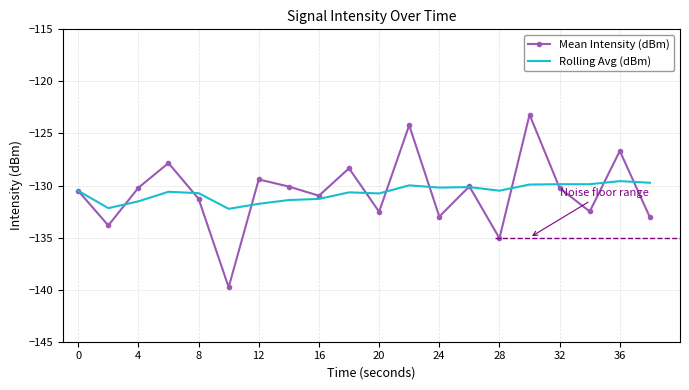

What is the greatest value displayed?

-123.2